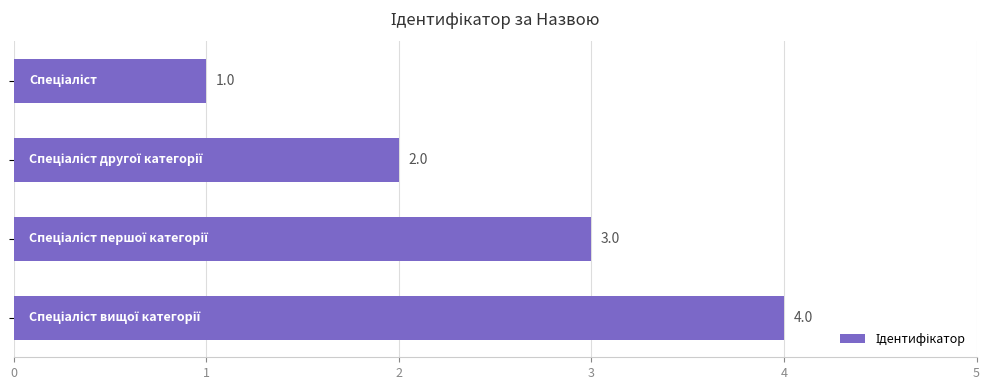

What is the difference between the maximum and minimum values?

3